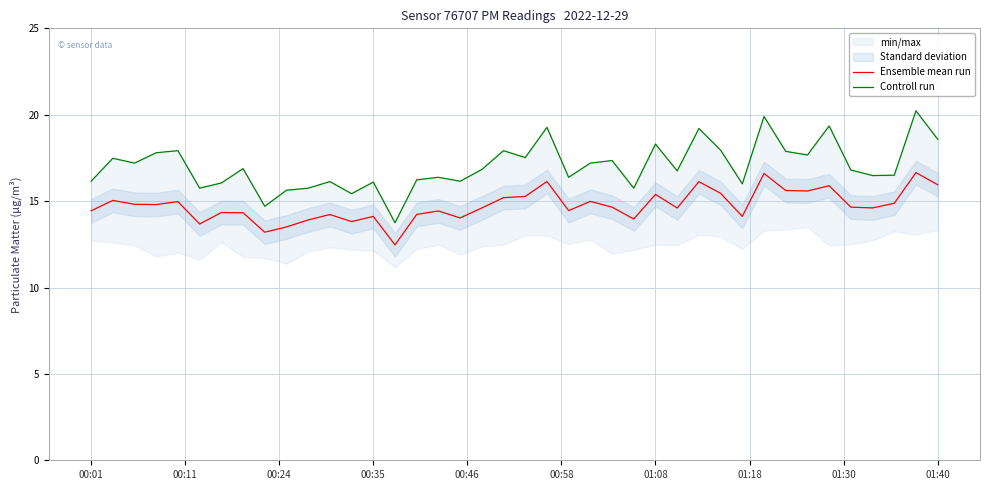

Where is the first local minimum for Controll run?

00:24